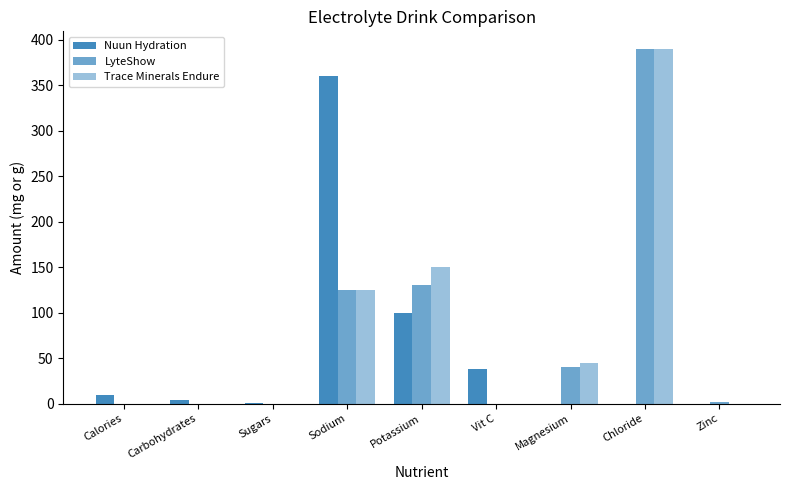

Reading left to right, transcribe all the data shown in this chart.

Nuun Hydration: 10	4	1	360	100	38	0	0	0
LyteShow: 0	0	0	125	130	0	40	390	2
Trace Minerals Endure: 0	0	0	125	150	0	45	390	0